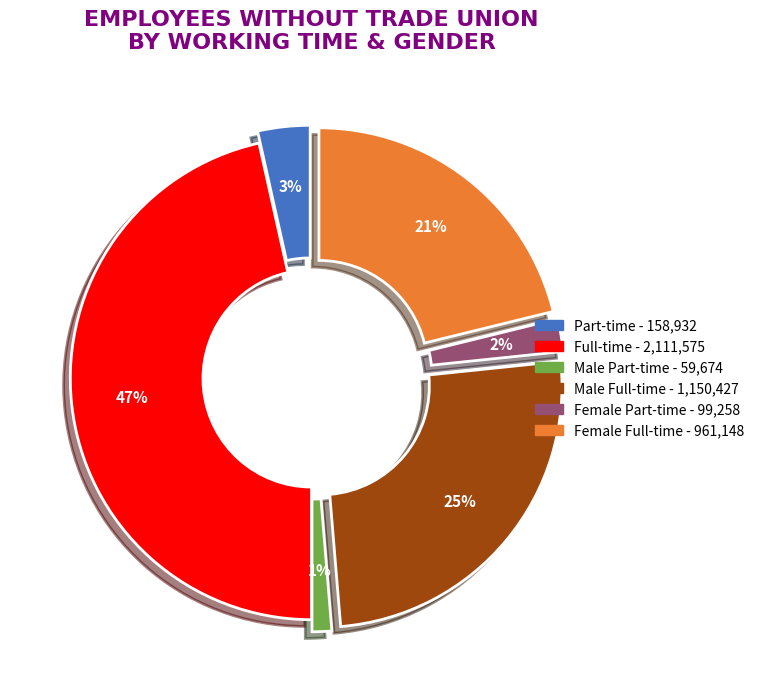

What percentage is the Female Full-time slice, to the nearest percent?

21%